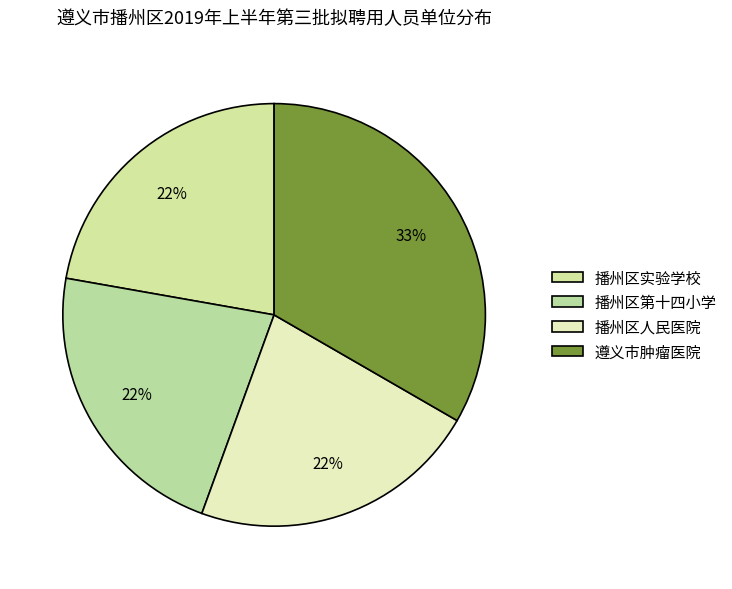

Is there any slice that represents more than half of the pie?

No